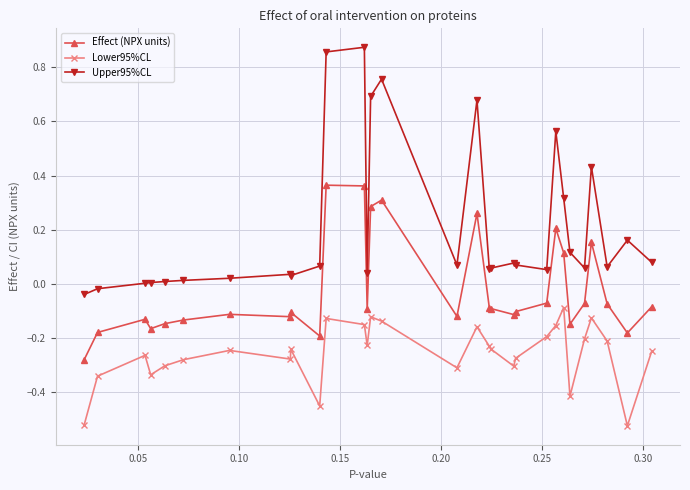

Which series has the widest spread of values?

Upper95%CL